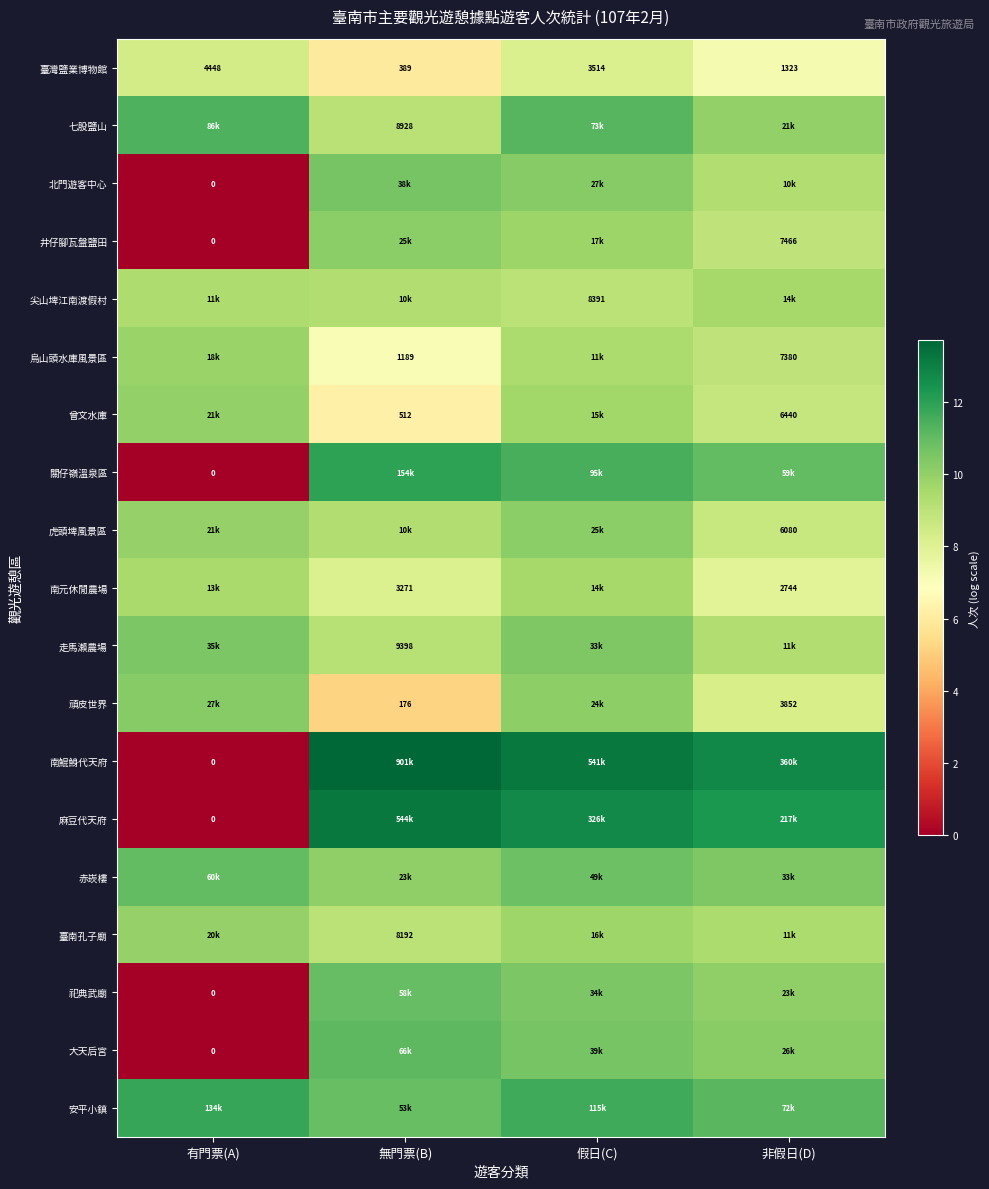

Which category has the lowest value across all series?

有門票(A)